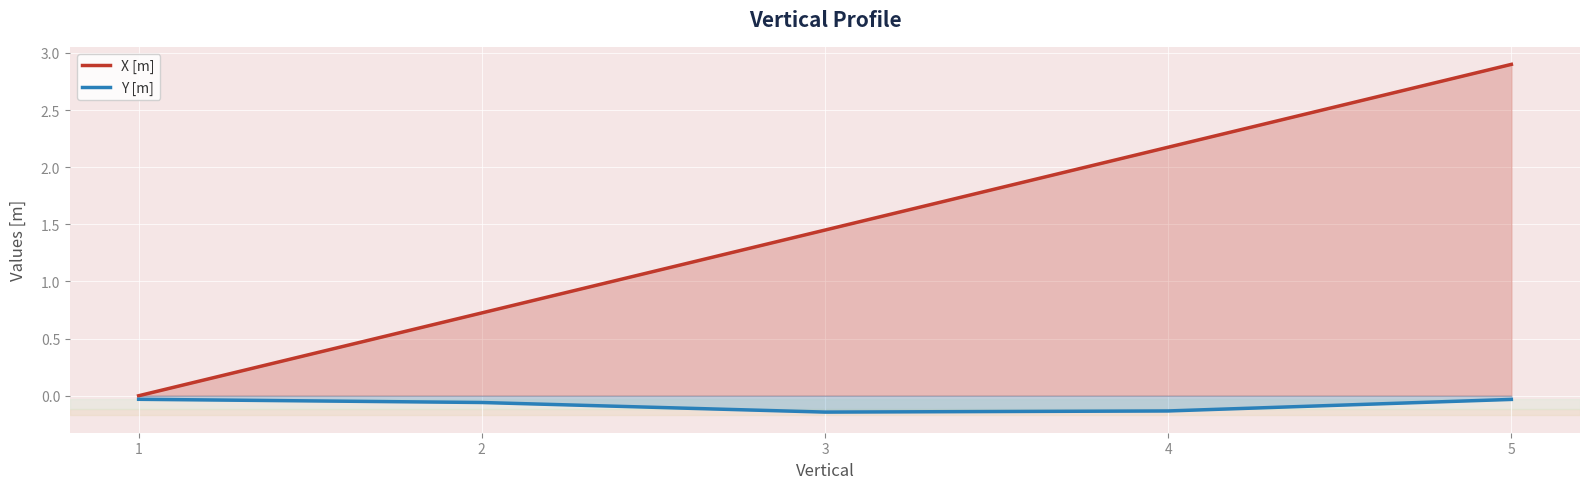

What is the minimum value shown in the chart?

-0.1